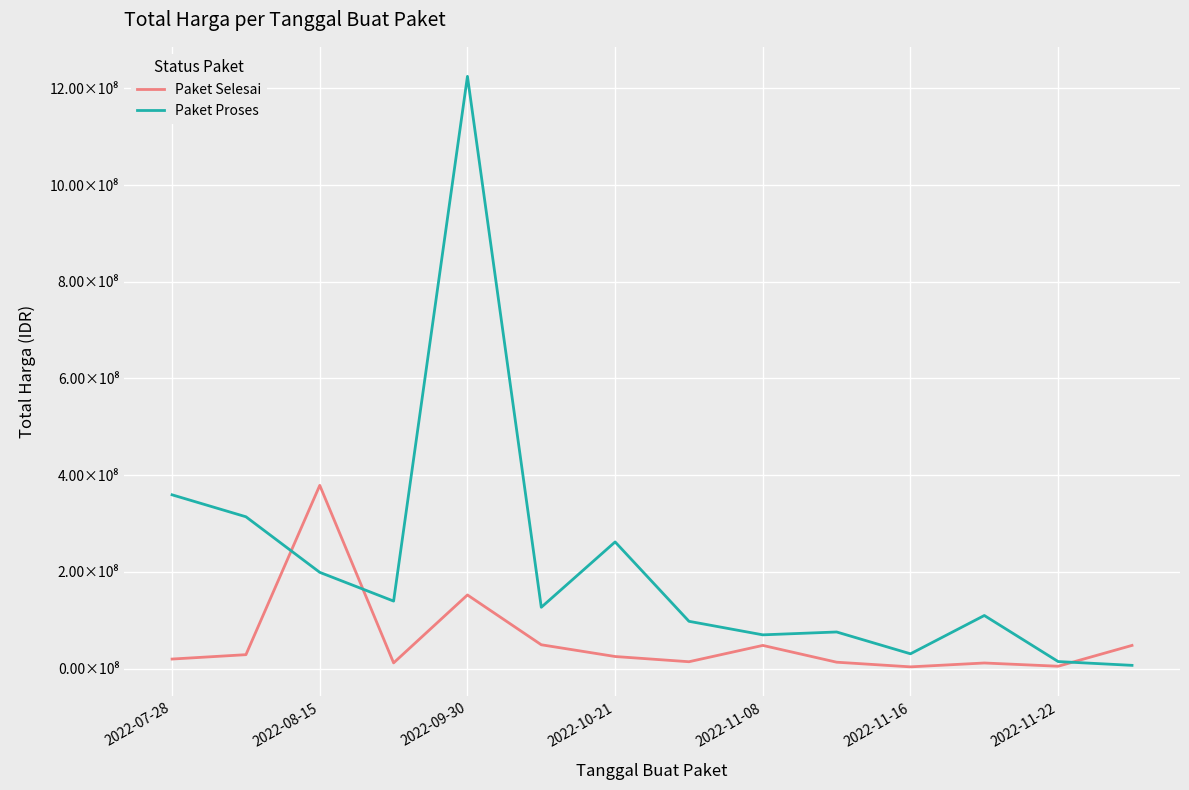

Where is Paket Selesai nearest to the value 191450000?

2022-09-30